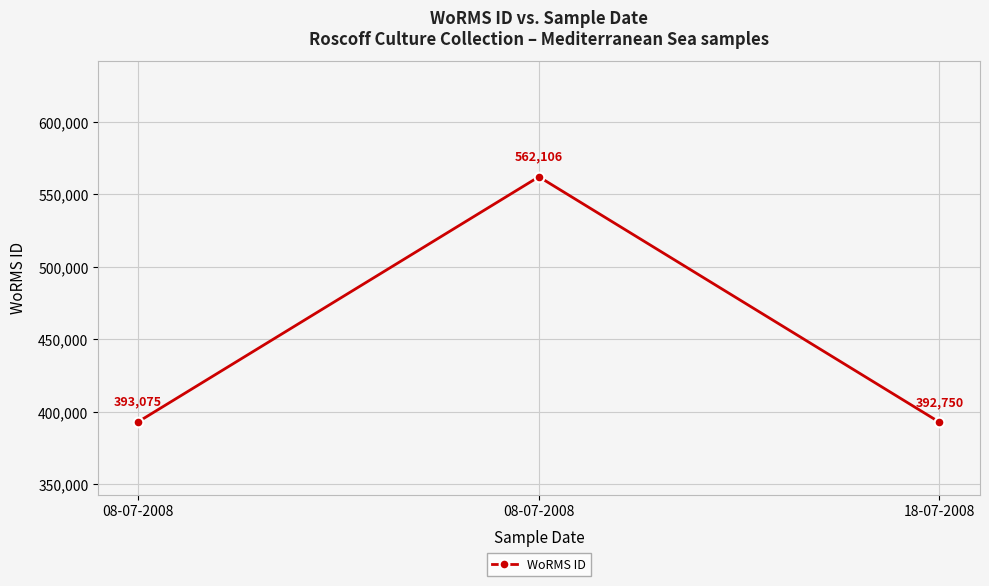

What is the difference between the maximum and minimum values?

169356